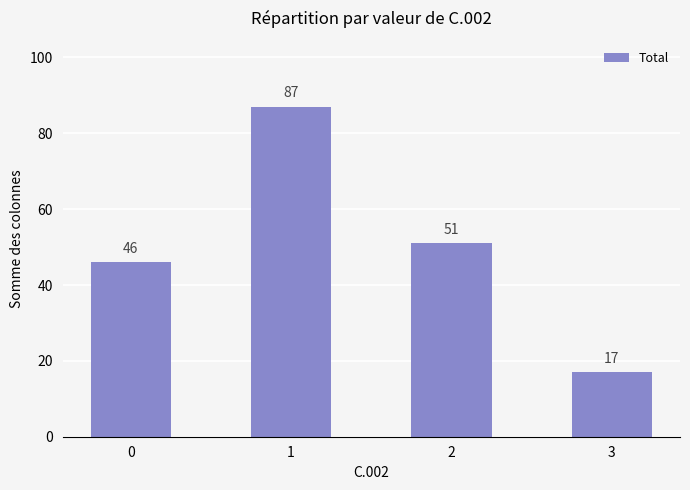

What is the value of the 3rd bar from the left?

51